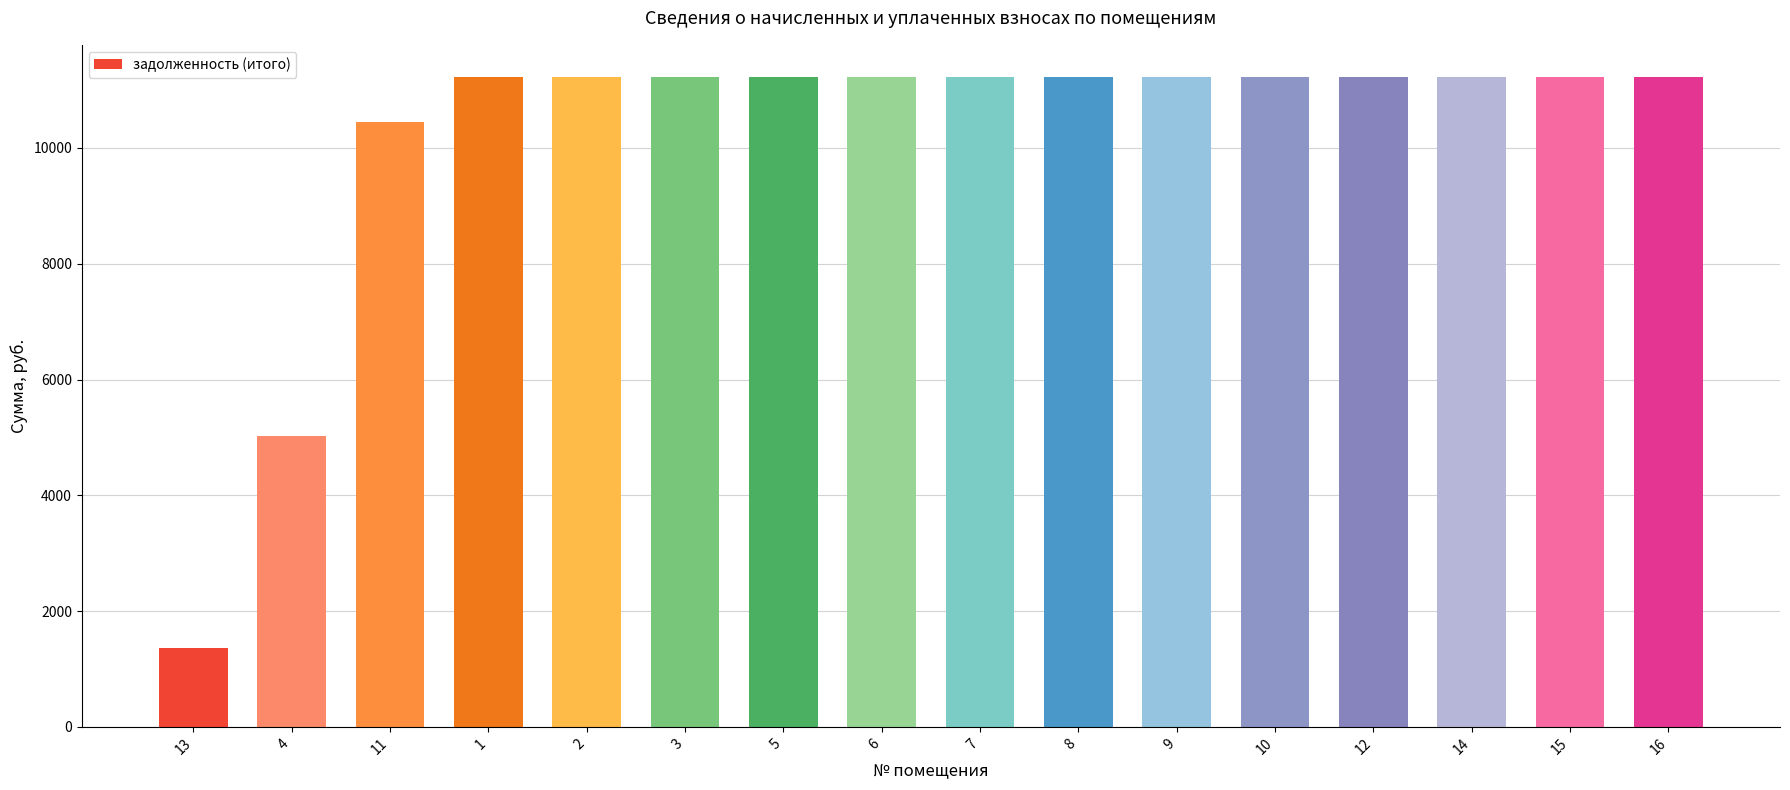

What is the maximum value shown in the chart?

11220.0